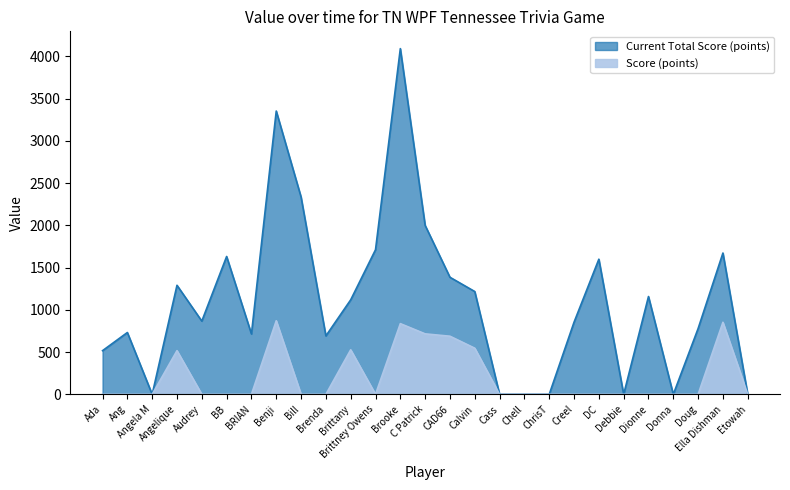

At which category is the sum across all series the highest?

Brooke